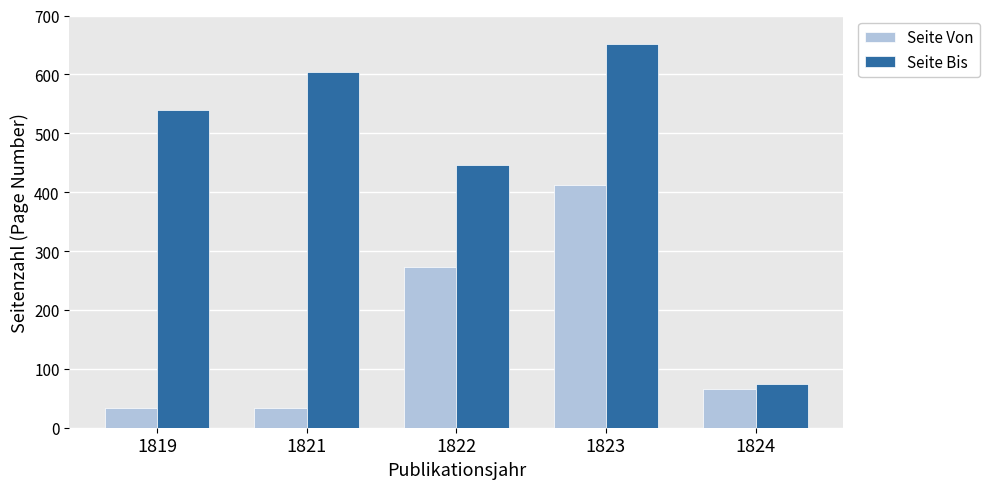

What is the difference between the second highest and second lowest values in the Seite Bis series?

158